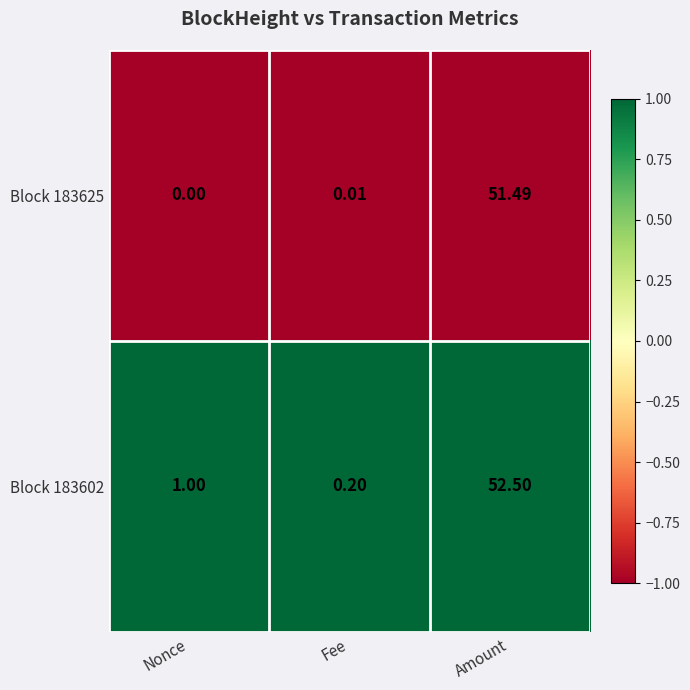

Which label corresponds to the largest value in the chart?

Amount